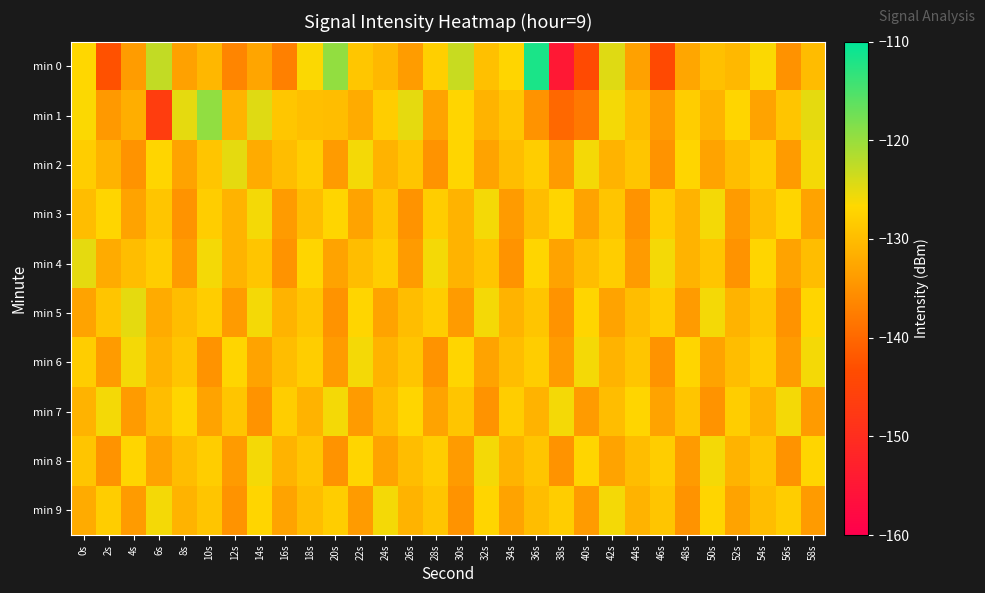

Reading left to right, extract all data points from this chart.

min 0: 0s=-126.9	2s=-142.7	4s=-133.9	6s=-122.8	8s=-133.2	10s=-130.6	12s=-136.5	14s=-132.7	16s=-137.2	18s=-126.5	20s=-119.6	22s=-128.9	24s=-130.6	26s=-133.8	28s=-127.8	30s=-123.1	32s=-129.6	34s=-127.1	36s=-111.8	38s=-154.7	40s=-143.8	42s=-124.6	44s=-133.3	46s=-143.9	48s=-132.6	50s=-129.6	52s=-130.4	54s=-126.4	56s=-135.1	58s=-130.1
min 1: 0s=-126.4	2s=-134.2	4s=-131.7	6s=-146.5	8s=-124.9	10s=-119.5	12s=-131.2	14s=-124.6	16s=-128.8	18s=-129.6	20s=-130.0	22s=-132.0	24s=-128.0	26s=-125.0	28s=-133.0	30s=-127.0	32s=-131.0	34s=-129.0	36s=-135.0	38s=-140.0	40s=-138.0	42s=-126.0	44s=-130.0	46s=-134.0	48s=-128.0	50s=-131.0	52s=-127.0	54s=-133.0	56s=-129.0	58s=-125.0
min 2: 0s=-128.0	2s=-131.0	4s=-135.0	6s=-127.0	8s=-133.0	10s=-129.0	12s=-125.0	14s=-132.0	16s=-130.0	18s=-128.0	20s=-134.0	22s=-126.0	24s=-131.0	26s=-129.0	28s=-135.0	30s=-127.0	32s=-133.0	34s=-130.0	36s=-128.0	38s=-134.0	40s=-126.0	42s=-131.0	44s=-129.0	46s=-135.0	48s=-127.0	50s=-133.0	52s=-130.0	54s=-128.0	56s=-134.0	58s=-126.0
min 3: 0s=-130.0	2s=-127.0	4s=-133.0	6s=-129.0	8s=-135.0	10s=-128.0	12s=-131.0	14s=-126.0	16s=-134.0	18s=-130.0	20s=-127.0	22s=-133.0	24s=-129.0	26s=-135.0	28s=-128.0	30s=-131.0	32s=-126.0	34s=-134.0	36s=-130.0	38s=-127.0	40s=-133.0	42s=-129.0	44s=-135.0	46s=-128.0	48s=-131.0	50s=-126.0	52s=-134.0	54s=-130.0	56s=-127.0	58s=-133.0
min 4: 0s=-125.0	2s=-132.0	4s=-130.0	6s=-128.0	8s=-134.0	10s=-126.0	12s=-131.0	14s=-129.0	16s=-135.0	18s=-127.0	20s=-133.0	22s=-130.0	24s=-128.0	26s=-134.0	28s=-126.0	30s=-131.0	32s=-129.0	34s=-135.0	36s=-127.0	38s=-133.0	40s=-130.0	42s=-128.0	44s=-134.0	46s=-126.0	48s=-131.0	50s=-129.0	52s=-135.0	54s=-127.0	56s=-133.0	58s=-130.0
min 5: 0s=-133.0	2s=-129.0	4s=-125.0	6s=-132.0	8s=-130.0	10s=-128.0	12s=-134.0	14s=-126.0	16s=-131.0	18s=-129.0	20s=-135.0	22s=-127.0	24s=-133.0	26s=-130.0	28s=-128.0	30s=-134.0	32s=-126.0	34s=-131.0	36s=-129.0	38s=-135.0	40s=-127.0	42s=-133.0	44s=-130.0	46s=-128.0	48s=-134.0	50s=-126.0	52s=-131.0	54s=-129.0	56s=-135.0	58s=-127.0
min 6: 0s=-128.0	2s=-134.0	4s=-126.0	6s=-131.0	8s=-129.0	10s=-135.0	12s=-127.0	14s=-133.0	16s=-130.0	18s=-128.0	20s=-134.0	22s=-126.0	24s=-131.0	26s=-129.0	28s=-135.0	30s=-127.0	32s=-133.0	34s=-130.0	36s=-128.0	38s=-134.0	40s=-126.0	42s=-131.0	44s=-129.0	46s=-135.0	48s=-127.0	50s=-133.0	52s=-130.0	54s=-128.0	56s=-134.0	58s=-126.0
min 7: 0s=-131.0	2s=-126.0	4s=-134.0	6s=-130.0	8s=-127.0	10s=-133.0	12s=-129.0	14s=-135.0	16s=-128.0	18s=-131.0	20s=-126.0	22s=-134.0	24s=-130.0	26s=-127.0	28s=-133.0	30s=-129.0	32s=-135.0	34s=-128.0	36s=-131.0	38s=-126.0	40s=-134.0	42s=-130.0	44s=-127.0	46s=-133.0	48s=-129.0	50s=-135.0	52s=-128.0	54s=-131.0	56s=-126.0	58s=-134.0
min 8: 0s=-129.0	2s=-135.0	4s=-127.0	6s=-133.0	8s=-130.0	10s=-128.0	12s=-134.0	14s=-126.0	16s=-131.0	18s=-129.0	20s=-135.0	22s=-127.0	24s=-133.0	26s=-130.0	28s=-128.0	30s=-134.0	32s=-126.0	34s=-131.0	36s=-129.0	38s=-135.0	40s=-127.0	42s=-133.0	44s=-130.0	46s=-128.0	48s=-134.0	50s=-126.0	52s=-131.0	54s=-129.0	56s=-135.0	58s=-127.0
min 9: 0s=-132.0	2s=-128.0	4s=-134.0	6s=-126.0	8s=-131.0	10s=-129.0	12s=-135.0	14s=-127.0	16s=-133.0	18s=-130.0	20s=-128.0	22s=-134.0	24s=-126.0	26s=-131.0	28s=-129.0	30s=-135.0	32s=-127.0	34s=-133.0	36s=-130.0	38s=-128.0	40s=-134.0	42s=-126.0	44s=-131.0	46s=-129.0	48s=-135.0	50s=-127.0	52s=-133.0	54s=-130.0	56s=-128.0	58s=-134.0